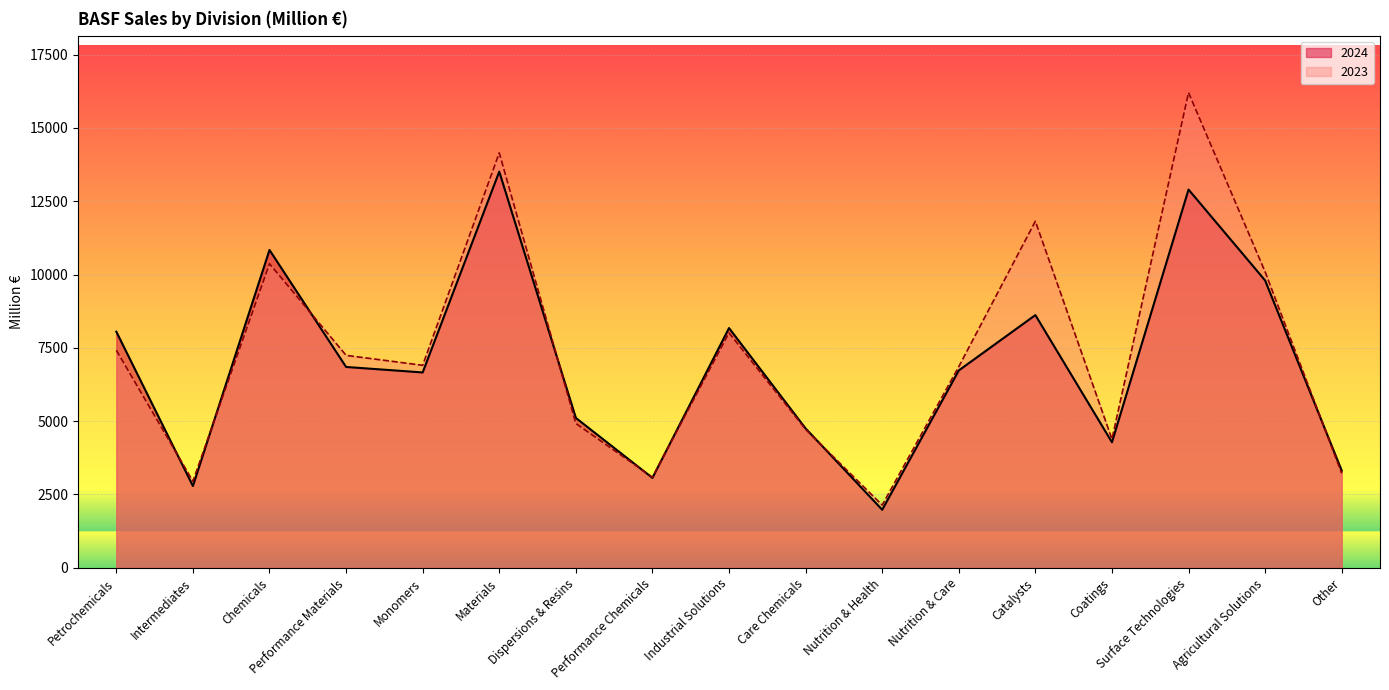

What is the difference between the 2024 values at Surface Technologies and Performance Chemicals?

9833